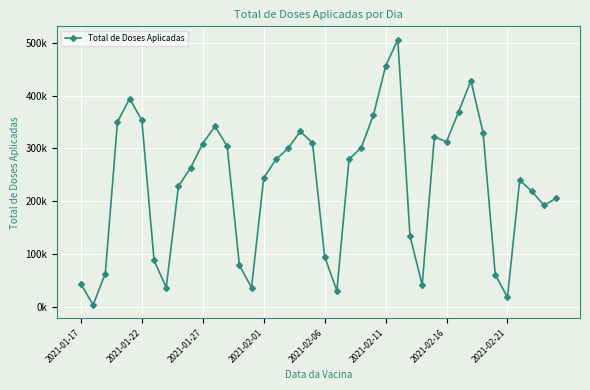

What is the smallest value displayed?

3194